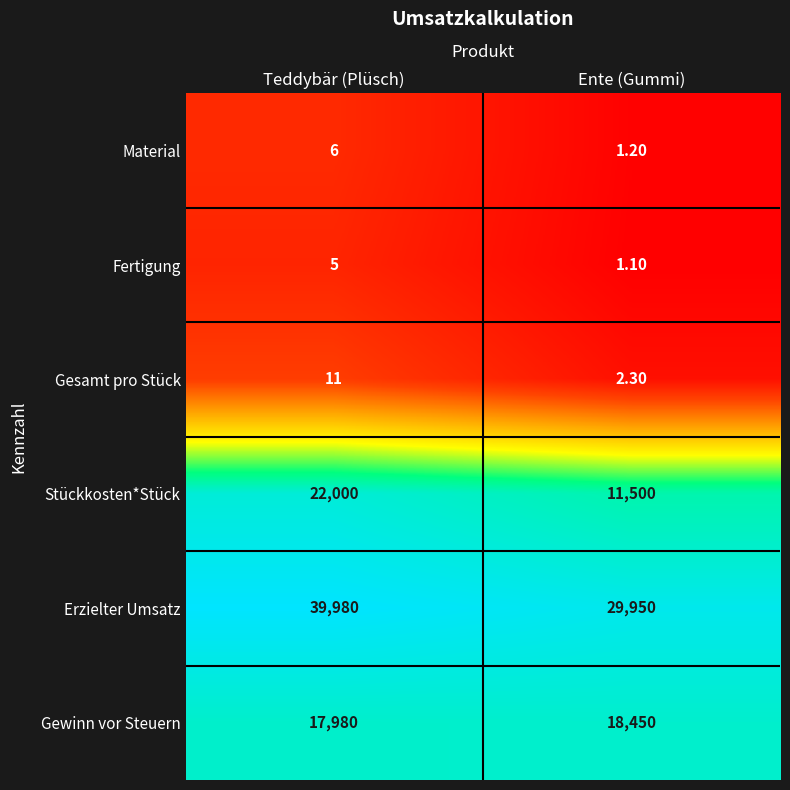

At which category does the chart reach its peak across all series?

Teddybär (Plüsch)